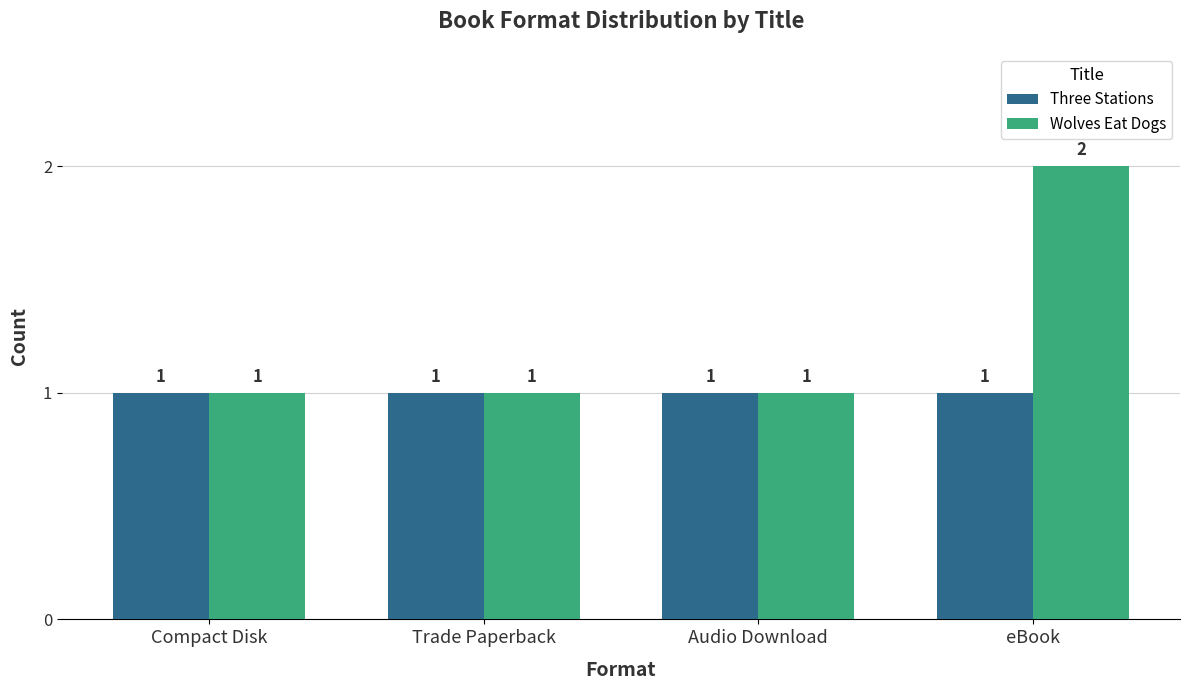

What is the average value of the Three Stations series?

1